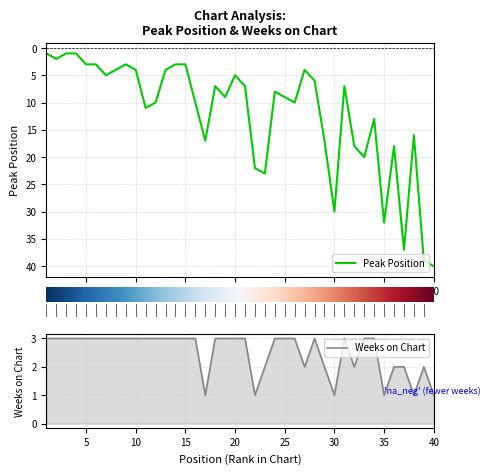

Reading left to right, list all the values displayed in this chart.

Peak Position: 1=1	2=2	3=1	4=1	5=3	6=3	7=5	8=4	9=3	10=4	11=11	12=10	13=4	14=3	15=3	16=10	17=17	18=7	19=9	20=5	21=7	22=22	23=23	24=8	25=9	26=10	27=4	28=6	29=17	30=30	31=7	32=18	33=20	34=13	35=32	36=18	37=37	38=16	39=39	40=40
Weeks on Chart: 1=3	2=3	3=3	4=3	5=3	6=3	7=3	8=3	9=3	10=3	11=3	12=3	13=3	14=3	15=3	16=3	17=1	18=3	19=3	20=3	21=3	22=1	23=2	24=3	25=3	26=3	27=2	28=3	29=2	30=1	31=3	32=2	33=3	34=3	35=1	36=2	37=2	38=1	39=2	40=1